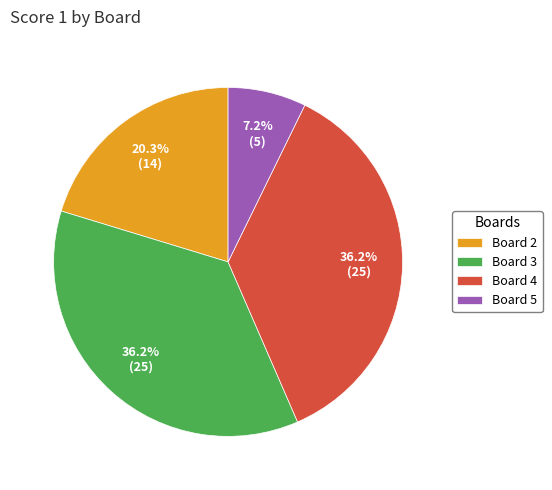

What is the ratio of the value at Board 2 to the value at Board 5?

2.8